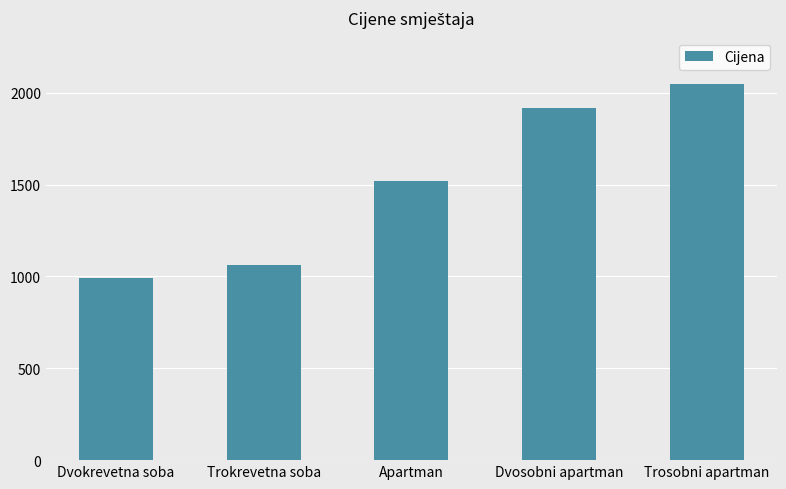

Does the chart contain any negative values?

No